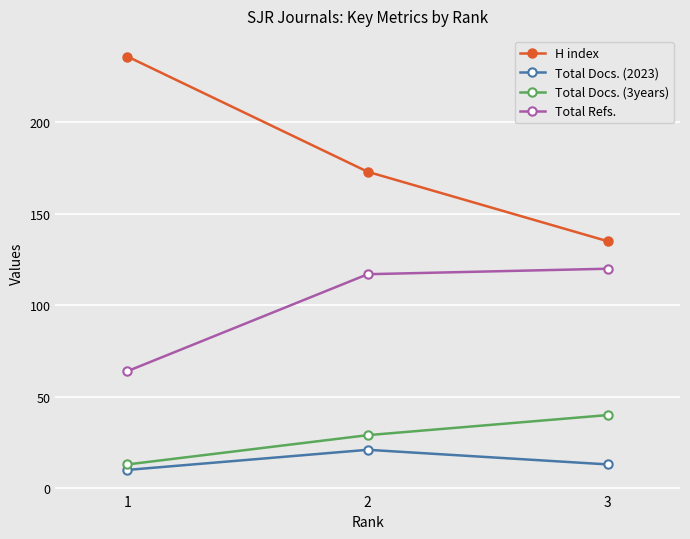

What value does the Total Docs. (3years) series have at 3?

40